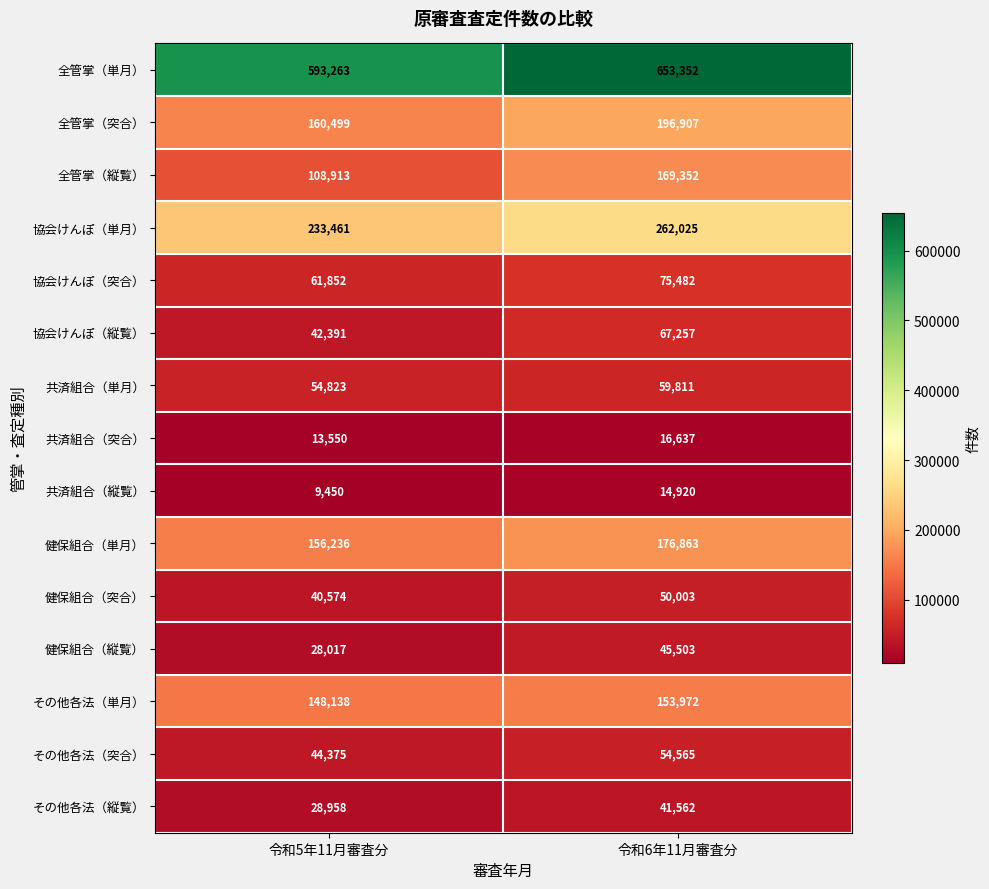

Reading left to right, list all the values displayed in this chart.

全管掌（単月）: 593263	653352
全管掌（突合）: 160499	196907
全管掌（縦覧）: 108913	169352
協会けんぽ（単月）: 233461	262025
協会けんぽ（突合）: 61852	75482
協会けんぽ（縦覧）: 42391	67257
共済組合（単月）: 54823	59811
共済組合（突合）: 13550	16637
共済組合（縦覧）: 9450	14920
健保組合（単月）: 156236	176863
健保組合（突合）: 40574	50003
健保組合（縦覧）: 28017	45503
その他各法（単月）: 148138	153972
その他各法（突合）: 44375	54565
その他各法（縦覧）: 28958	41562